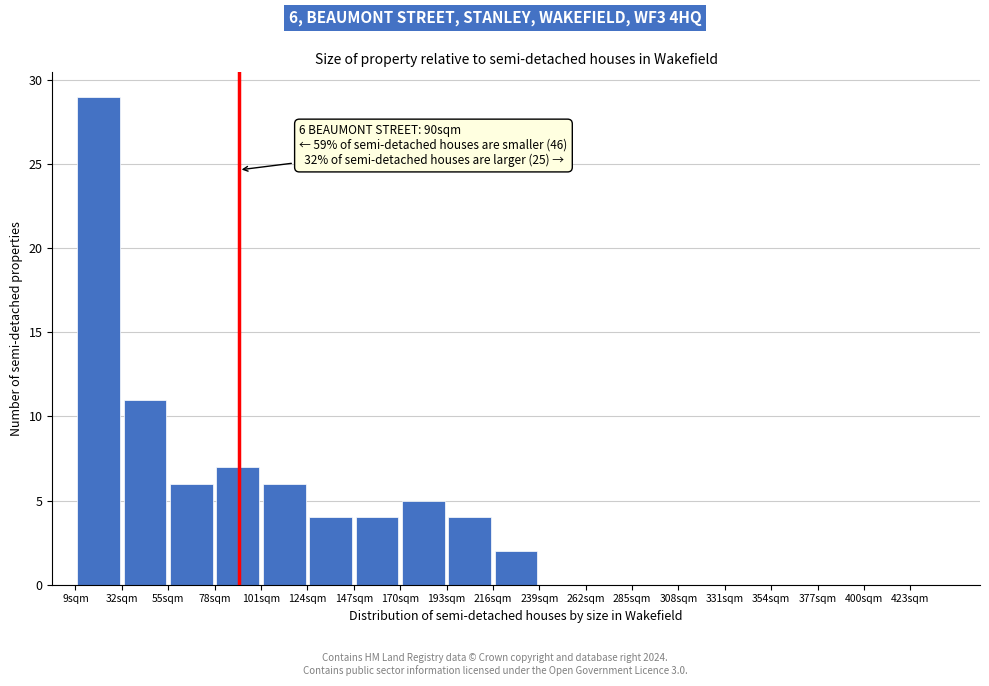

Over which range of the x-axis is the bar tallest?

9 to 32